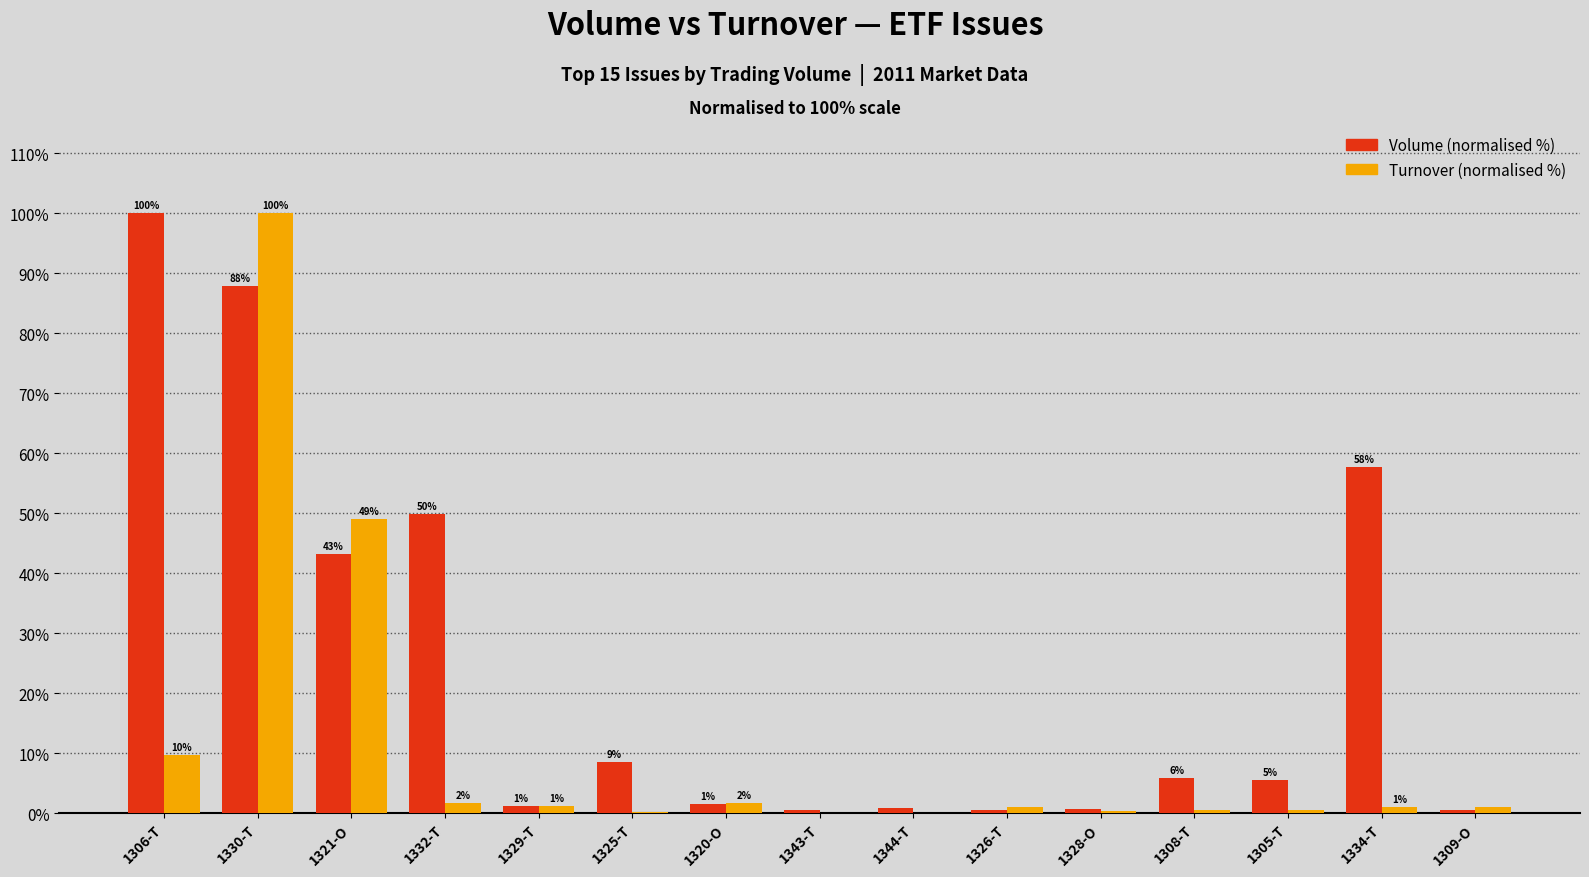

What is the maximum value for Volume (normalised %)?

100.0